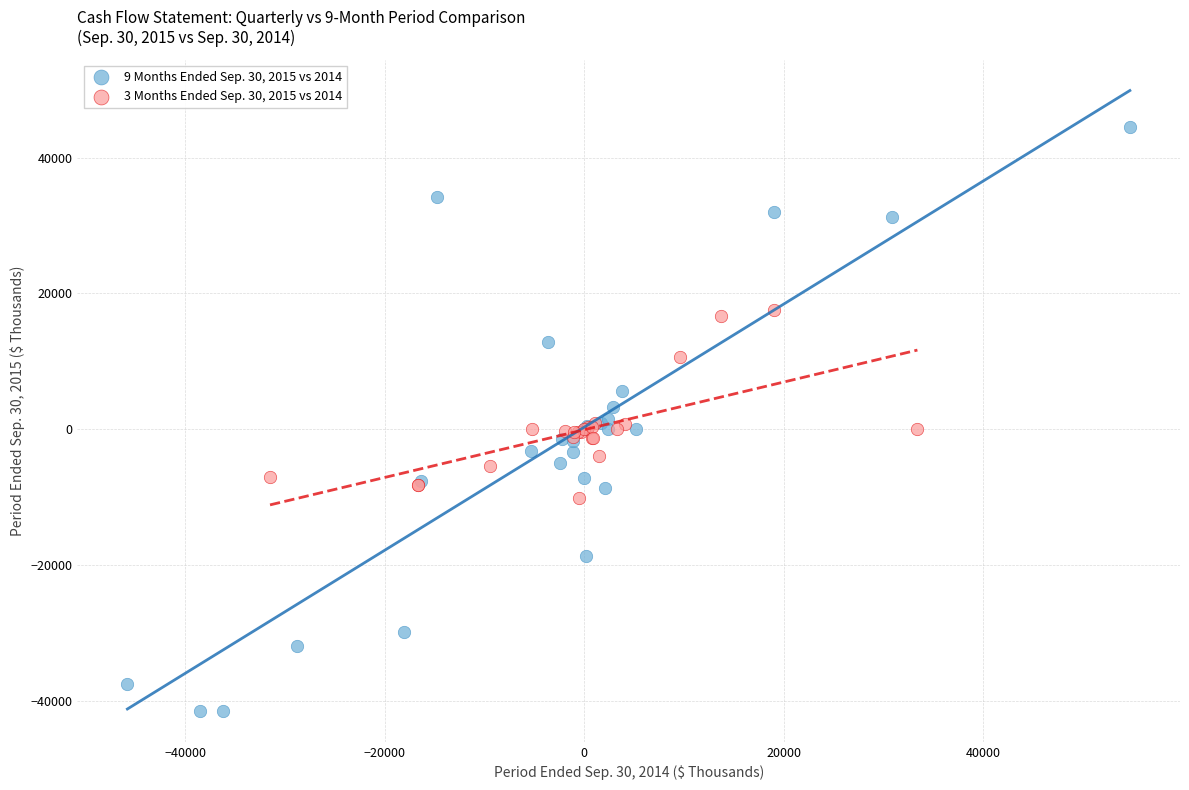

Which series reaches the maximum Y coordinate?

9 Months Ended Sep. 30, 2015 vs 2014